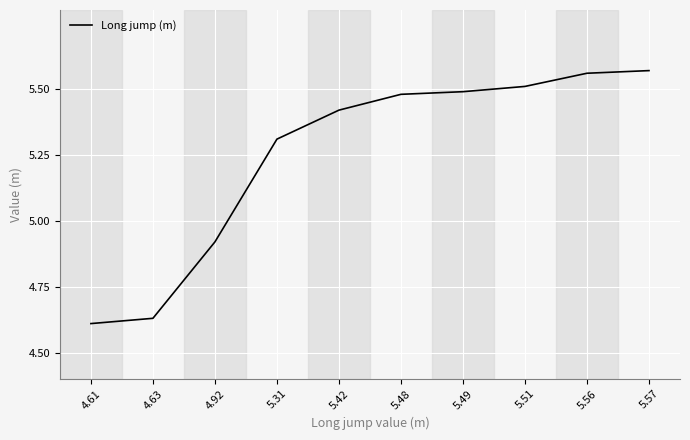

Between 4.63 and 5.51, which is larger?

5.51